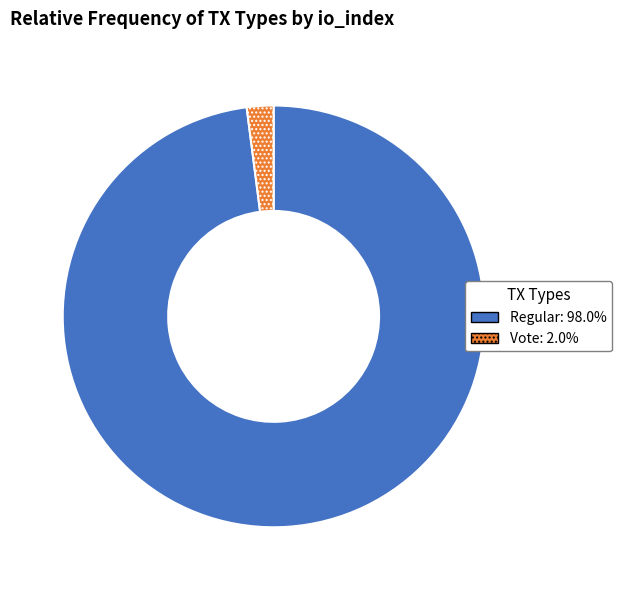

Which category has the smallest portion of the pie?

Vote